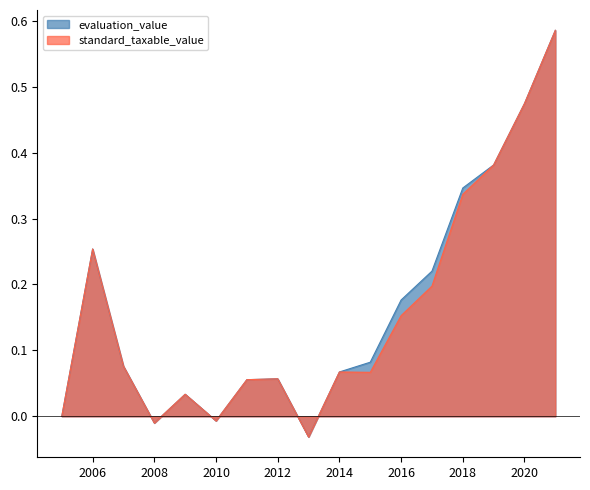

What are all the series names shown in the legend?

evaluation_value, standard_taxable_value